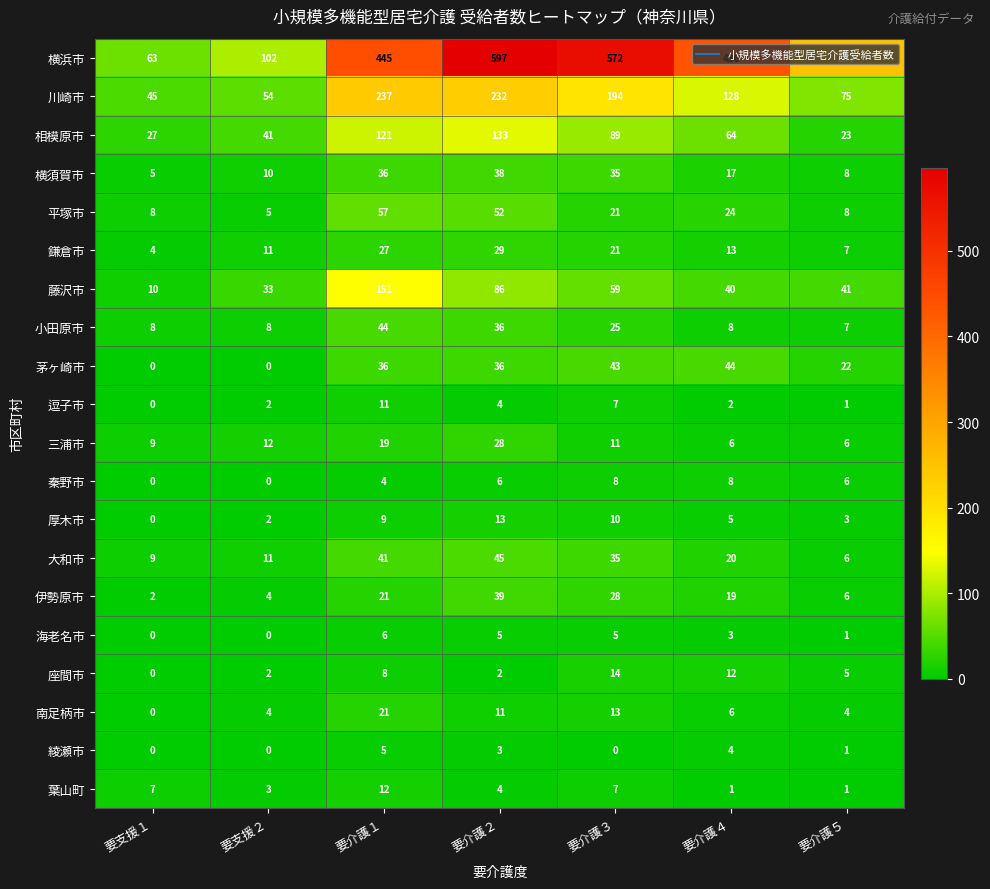

Which series has the largest total across all categories?

横浜市